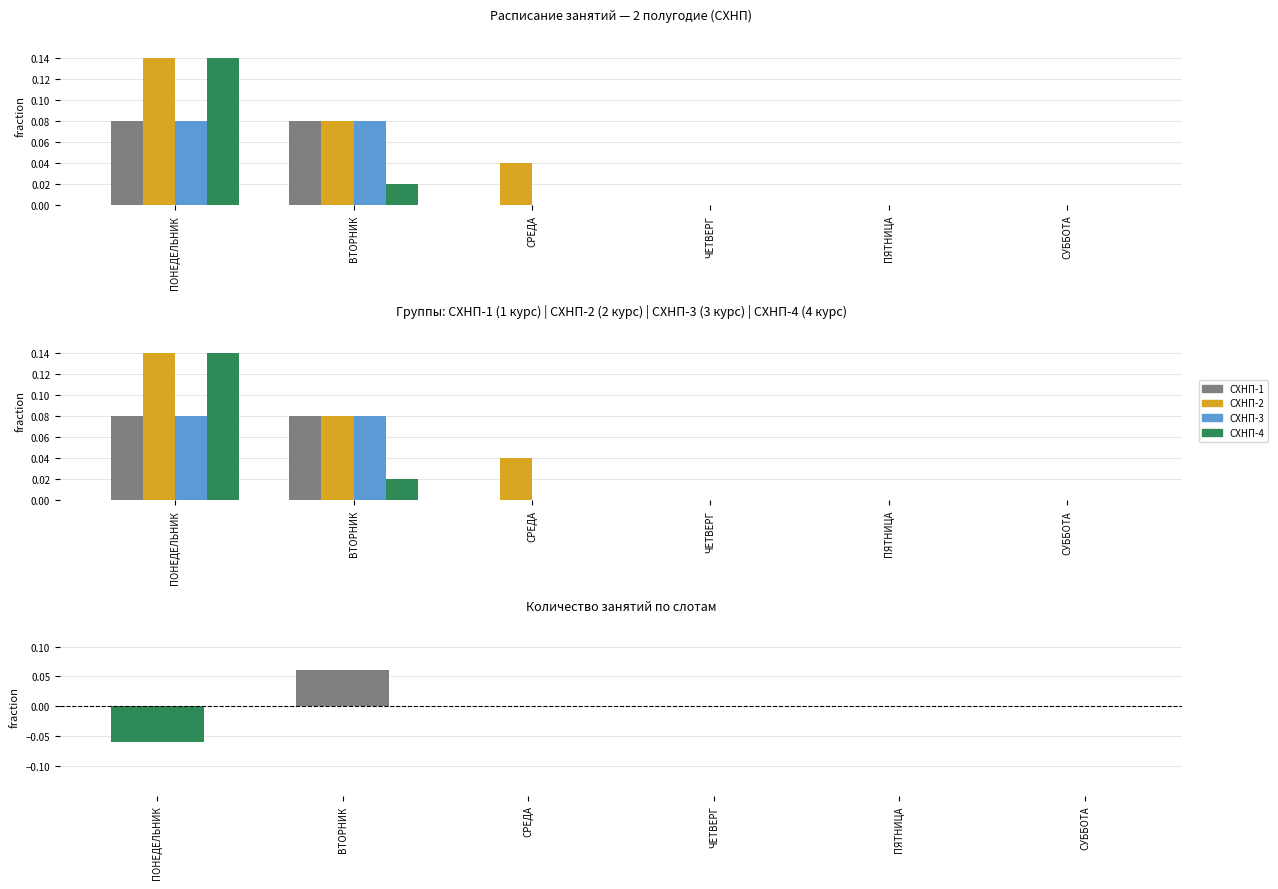

The СХНП-2 series shows 0.0 at ЧЕТВЕРГ. True or false?

True